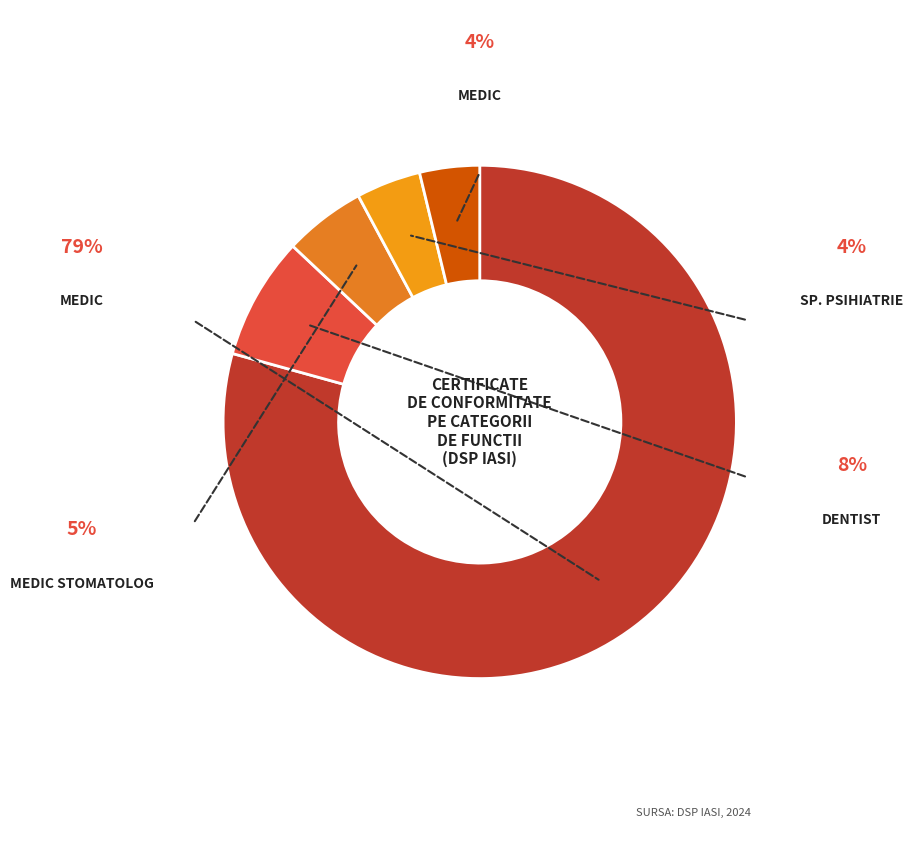

Count the number of slices in the pie.

5